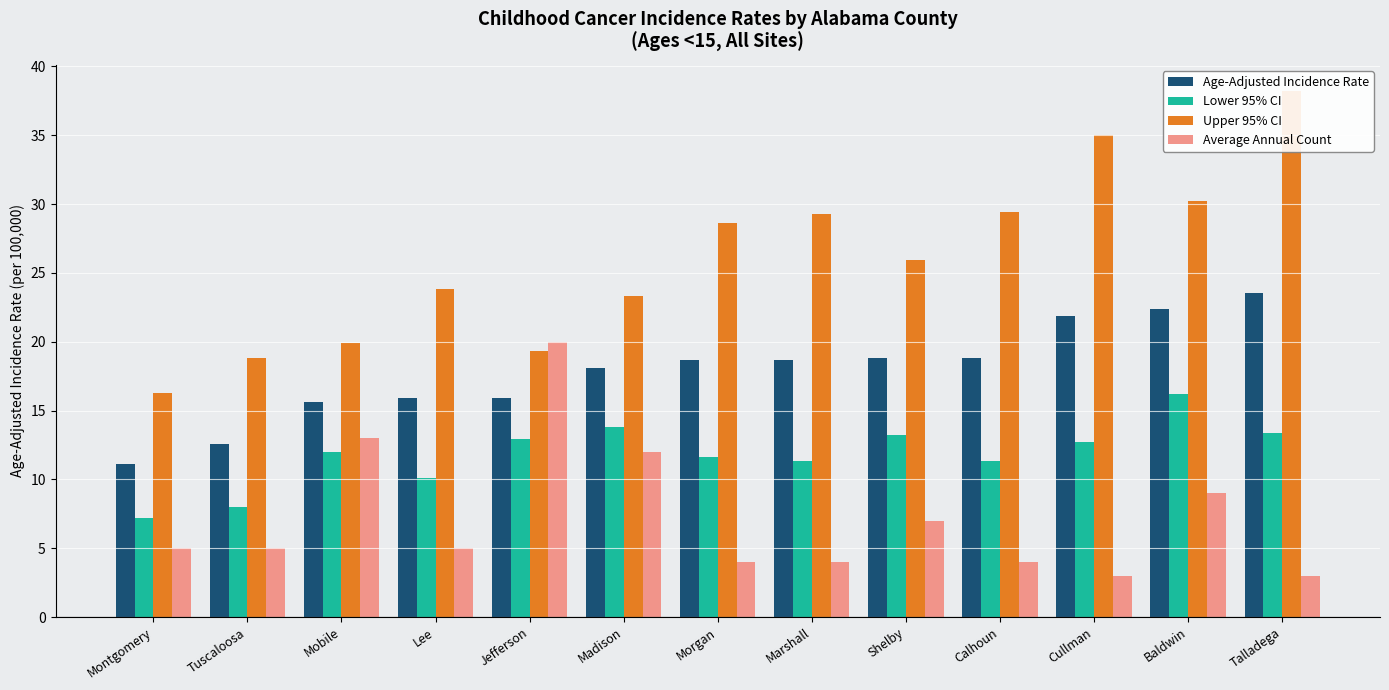

Which series has the largest total across all categories?

Upper 95% CI